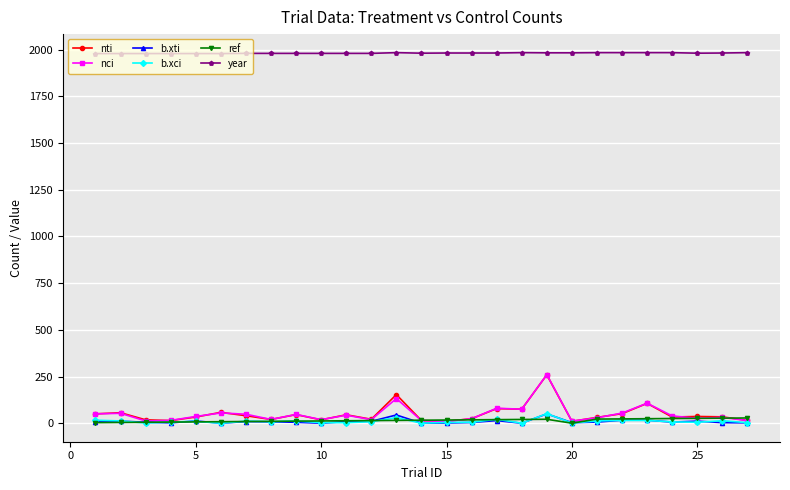

How many data points in b.xti are less than 6?

12